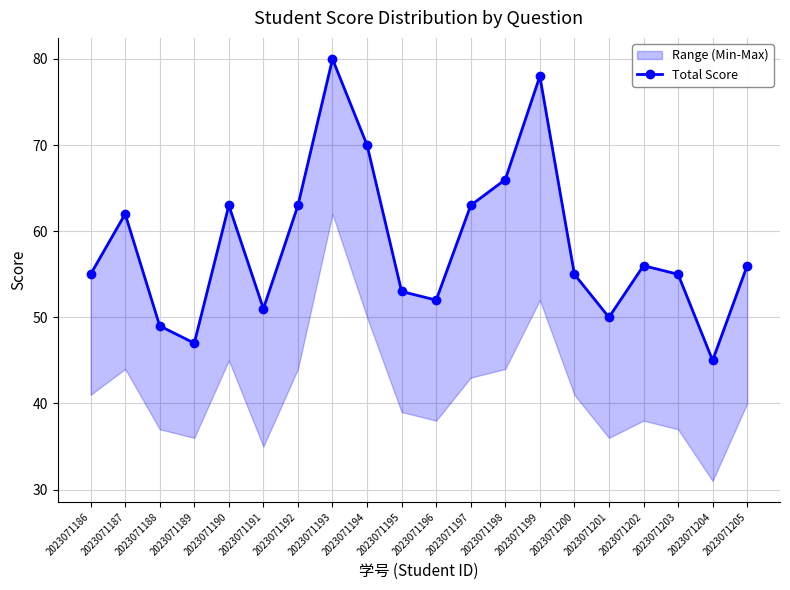

The value at 2023071200 is 22. True or false?

False